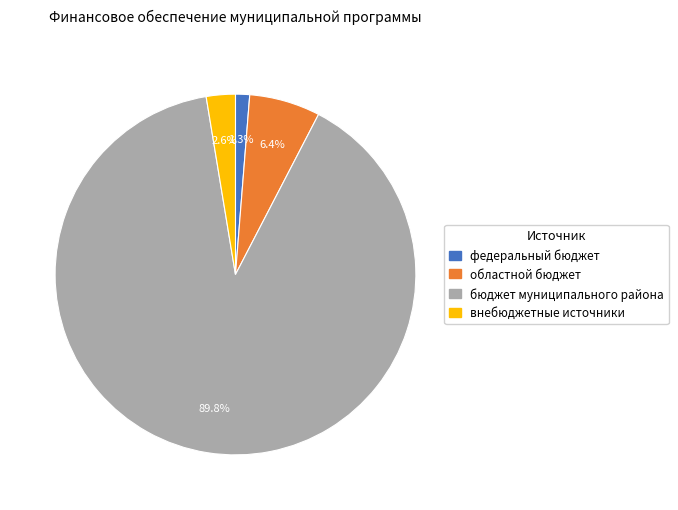

Which has a higher value, федеральный бюджет or внебюджетные источники?

внебюджетные источники